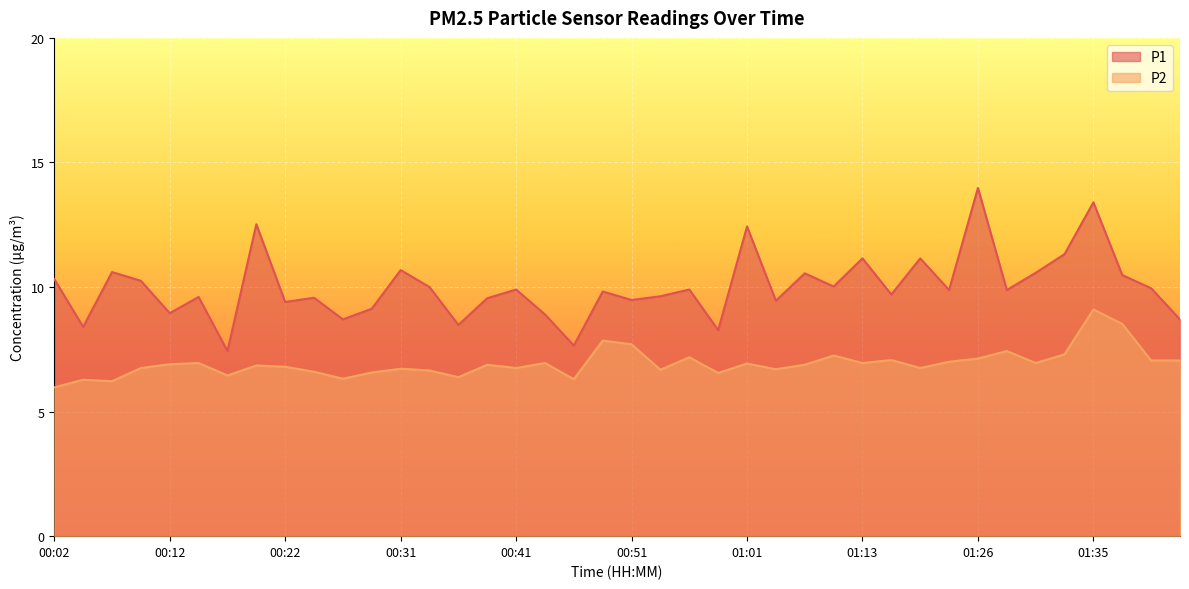

Reading left to right, list all the values displayed in this chart.

P1: 10.3	8.4	10.6	10.2	8.9	9.6	7.4	12.5	9.4	9.6	8.7	9.1	10.7	10.0	8.5	9.6	9.9	8.9	7.7	9.8	9.5	9.6	9.9	8.3	12.4	9.4	10.6	10.0	11.2	9.7	11.2	9.9	14.0	9.9	10.6	11.3	13.4	10.5	9.9	8.7
P2: 6.0	6.3	6.2	6.8	6.9	7.0	6.5	6.8	6.8	6.6	6.3	6.6	6.7	6.7	6.4	6.9	6.8	7.0	6.3	7.8	7.7	6.7	7.2	6.5	6.9	6.7	6.9	7.2	7.0	7.1	6.8	7.0	7.1	7.4	7.0	7.3	9.1	8.5	7.0	7.0